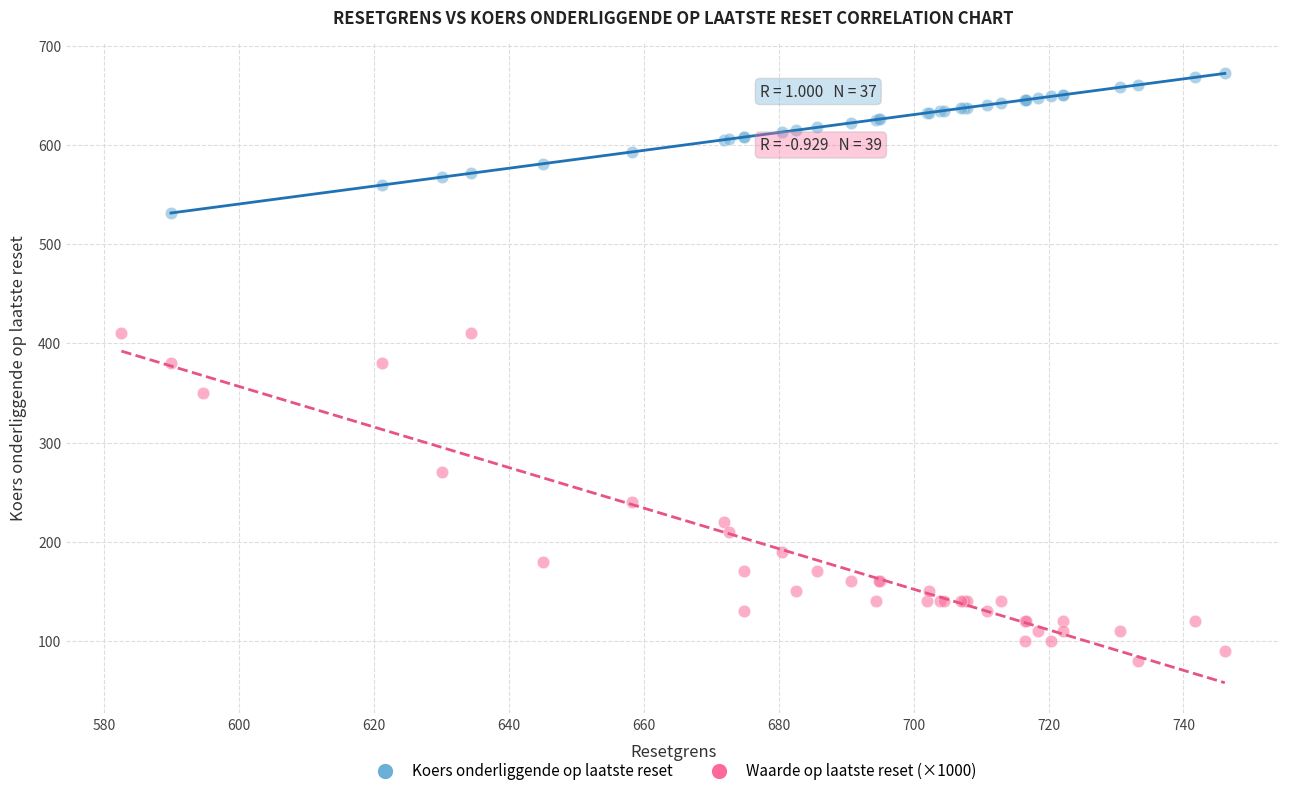

Which series reaches the minimum Y coordinate?

Waarde op laatste reset (×1000)